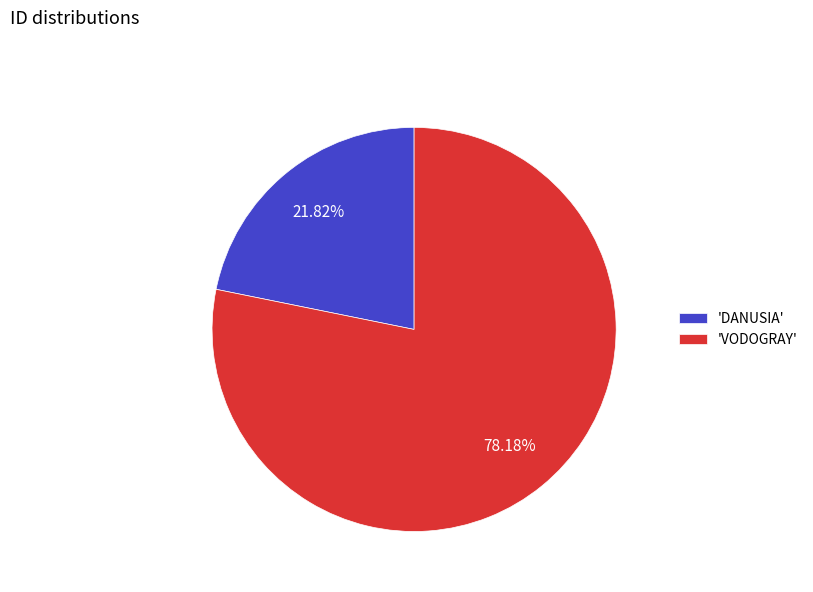

Do 'DANUSIA' and 'VODOGRAY' together represent more than half of the pie?

Yes